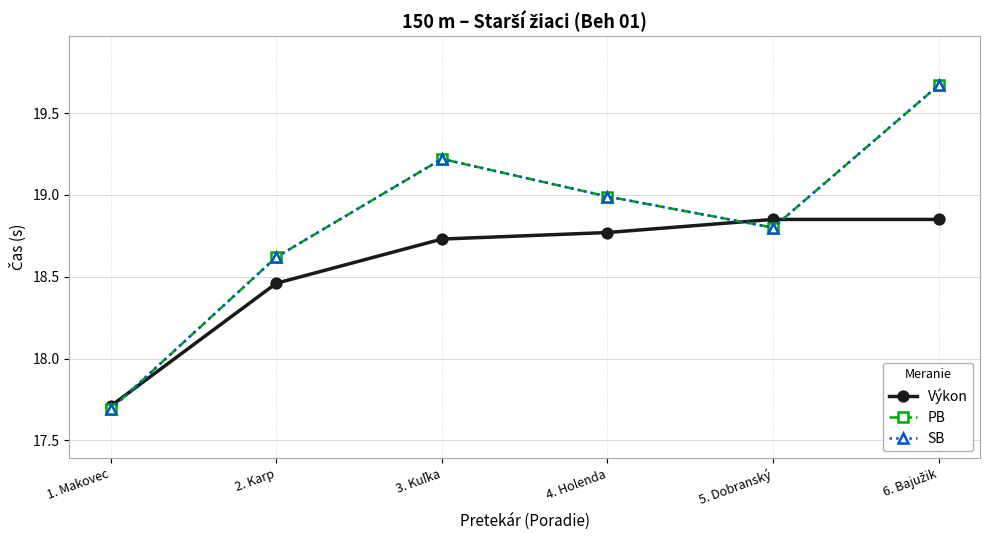

Does the chart have visible grid lines?

Yes